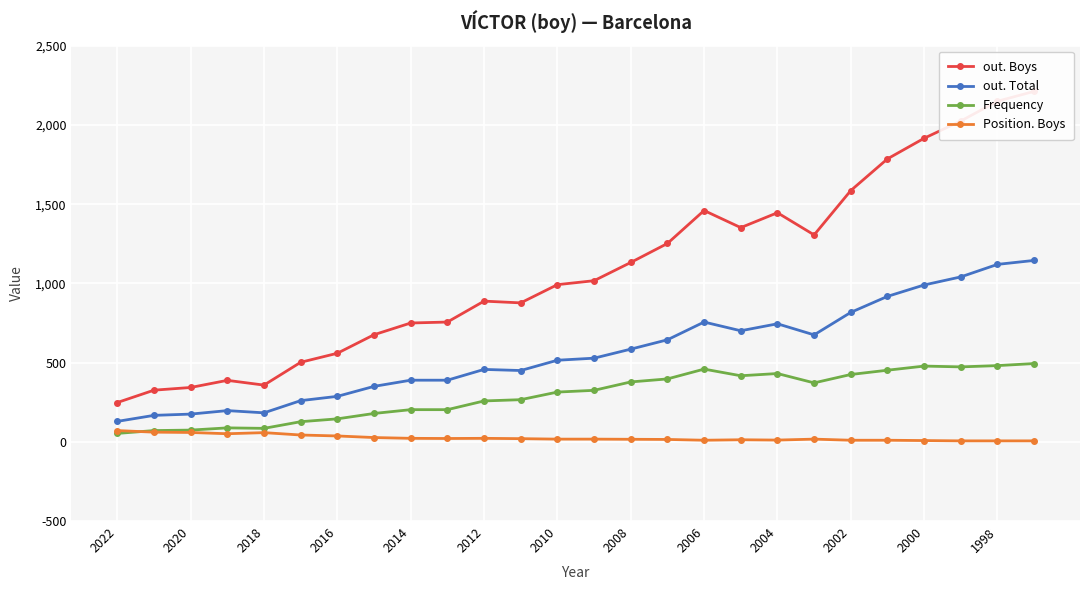

True or false: Frequency has more than 0 interior local peaks.

True